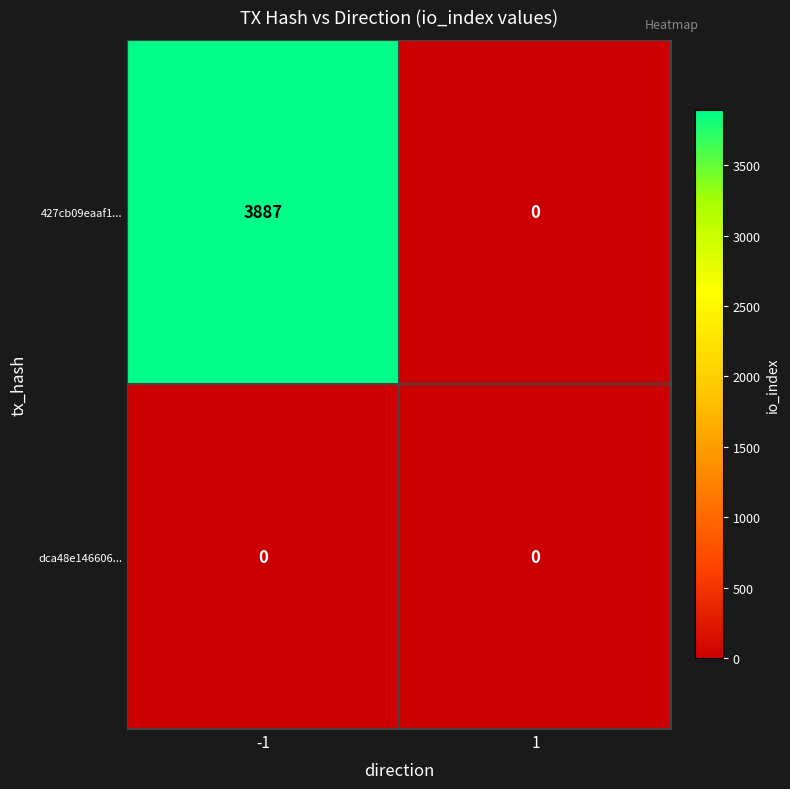

What is the maximum value shown in the chart?

3887